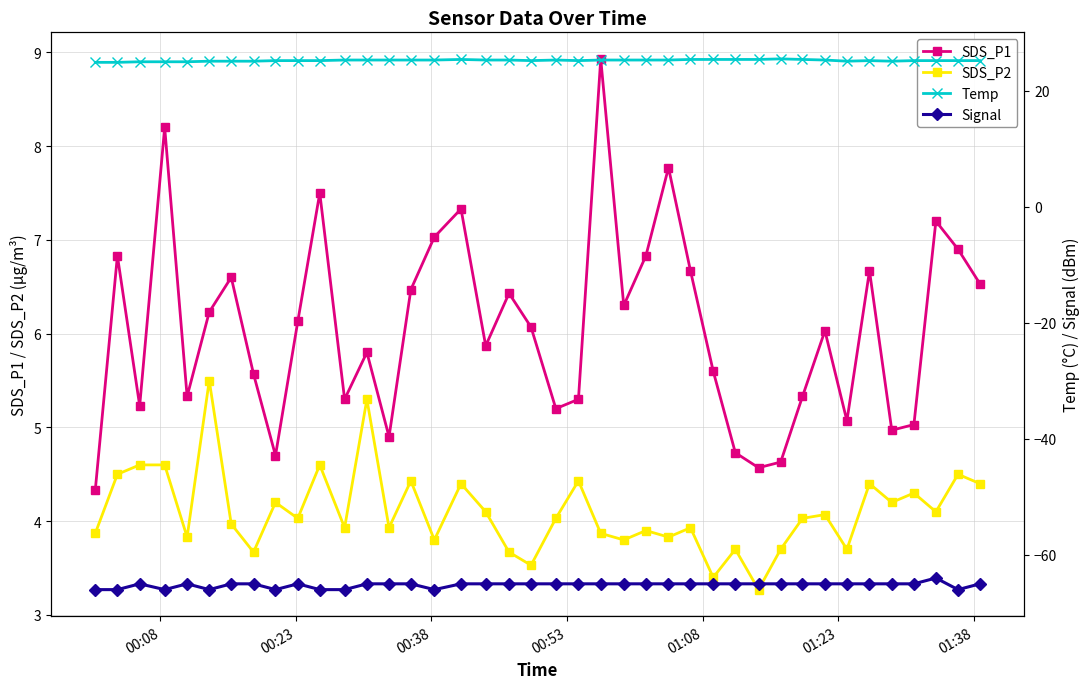

What is the lowest value of the SDS_P2 series?

3.3